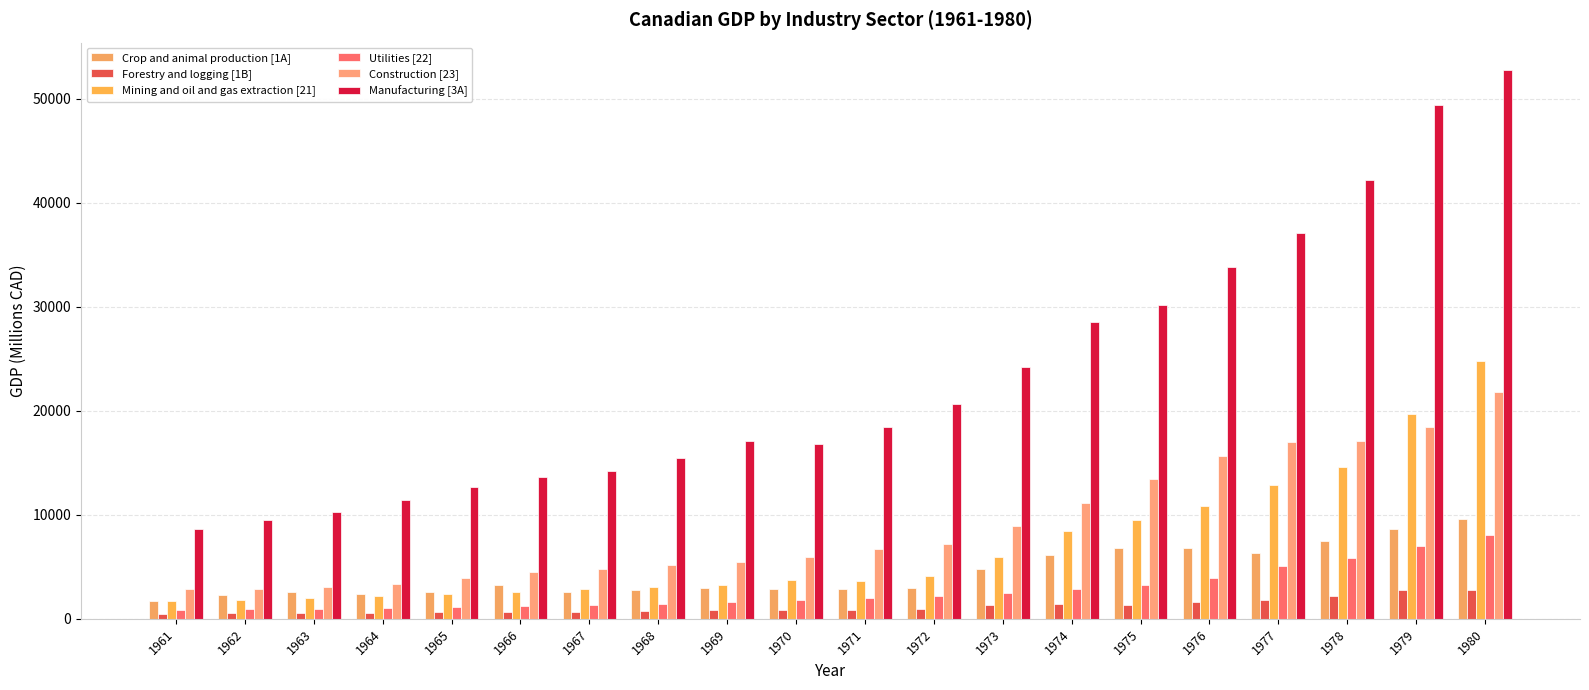

Reading left to right, what are all the values shown in this chart?

Crop and animal production [1A]: 1961=1743	1962=2333	1963=2576	1964=2399	1965=2623	1966=3251	1967=2618	1968=2809	1969=3002	1970=2834	1971=2913	1972=2991	1973=4806	1974=6140	1975=6799	1976=6776	1977=6315	1978=7432	1979=8649	1980=9559
Forestry and logging [1B]: 1961=500	1962=523	1963=544	1964=599	1965=633	1966=692	1967=682	1968=723	1969=828	1970=806	1971=841	1972=967	1973=1308	1974=1409	1975=1339	1976=1605	1977=1847	1978=2181	1979=2727	1980=2807
Mining and oil and gas extraction [21]: 1961=1712	1962=1849	1963=1962	1964=2218	1965=2405	1966=2533	1967=2823	1968=3087	1969=3212	1970=3684	1971=3652	1972=4109	1973=5962	1974=8410	1975=9517	1976=10854	1977=12896	1978=14609	1979=19708	1980=24794
Utilities [22]: 1961=881	1962=918	1963=968	1964=1029	1965=1118	1966=1229	1967=1325	1968=1469	1969=1604	1970=1846	1971=2010	1972=2189	1973=2477	1974=2869	1975=3202	1976=3904	1977=5030	1978=5801	1979=6963	1980=8103
Construction [23]: 1961=2860	1962=2900	1963=3044	1964=3325	1965=3913	1966=4517	1967=4826	1968=5126	1969=5431	1970=5902	1971=6686	1972=7237	1973=8949	1974=11116	1975=13402	1976=15622	1977=17023	1978=17062	1979=18469	1980=21791
Manufacturing [3A]: 1961=8591	1962=9520	1963=10312	1964=11451	1965=12655	1966=13661	1967=14231	1968=15465	1969=17058	1970=16819	1971=18464	1972=20691	1973=24206	1974=28521	1975=30175	1976=33765	1977=37115	1978=42164	1979=49356	1980=52736